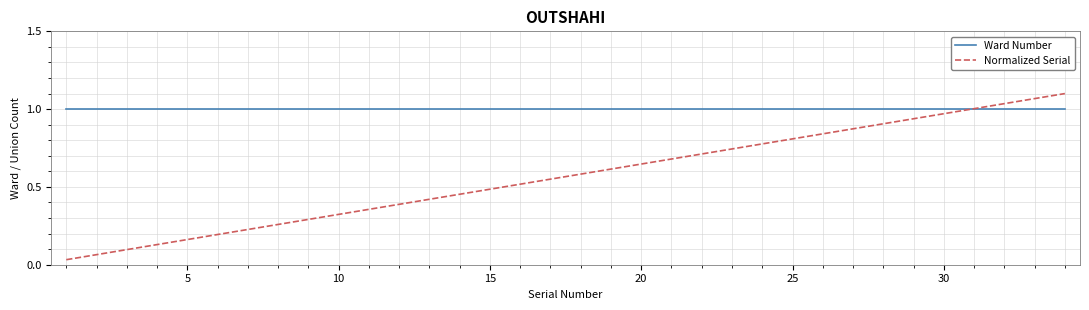

Rank the series by their average value, from lowest to highest.

Normalized Serial, Ward Number